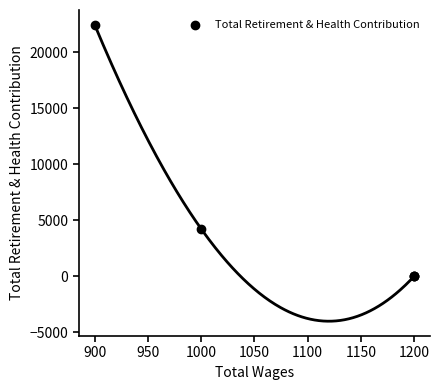

What Y value in the scatter plot is closest to 11221?

4244